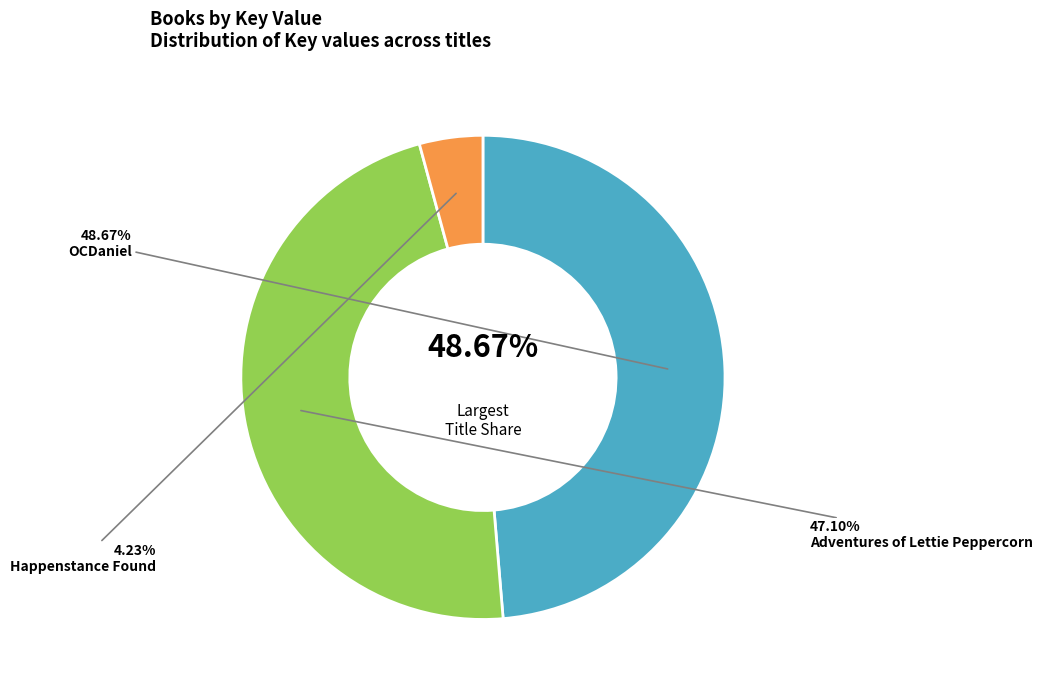

What is the ratio of the value at OCDaniel to the value at Adventures of Lettie Peppercorn?

1.0